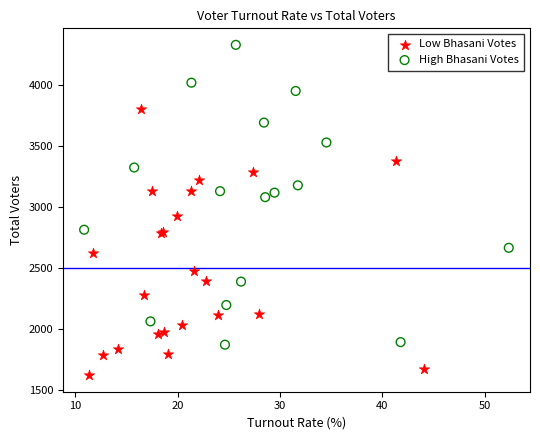

Which series has the widest spread of Y values?

High Bhasani Votes